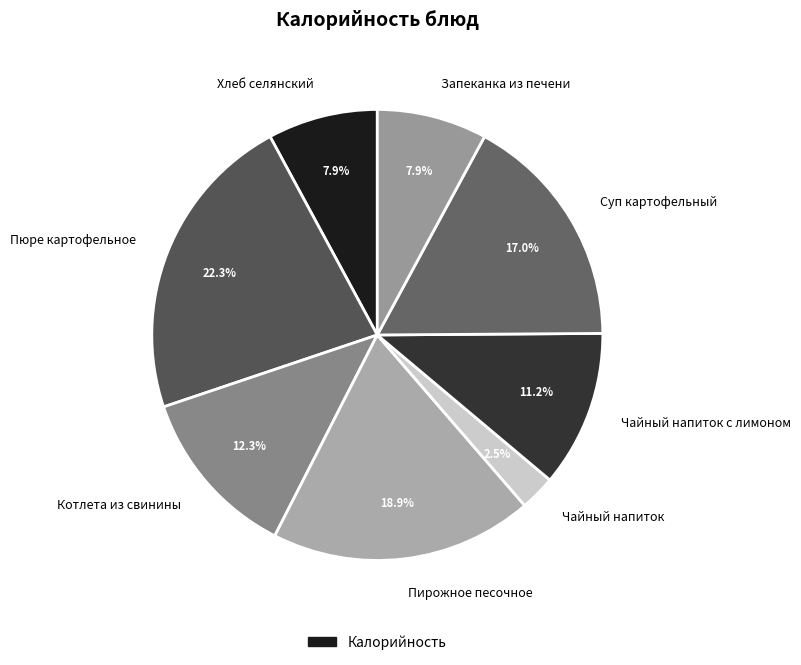

Is Запеканка из печени the majority of the pie?

No